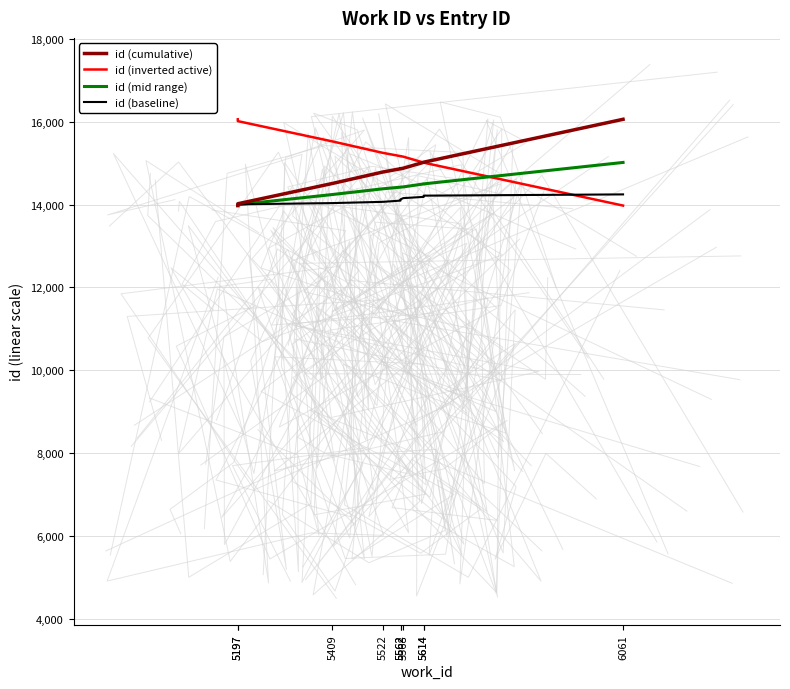

Is the value of id (cumulative) at 6061 greater than the value of id (baseline) at 5614?

Yes